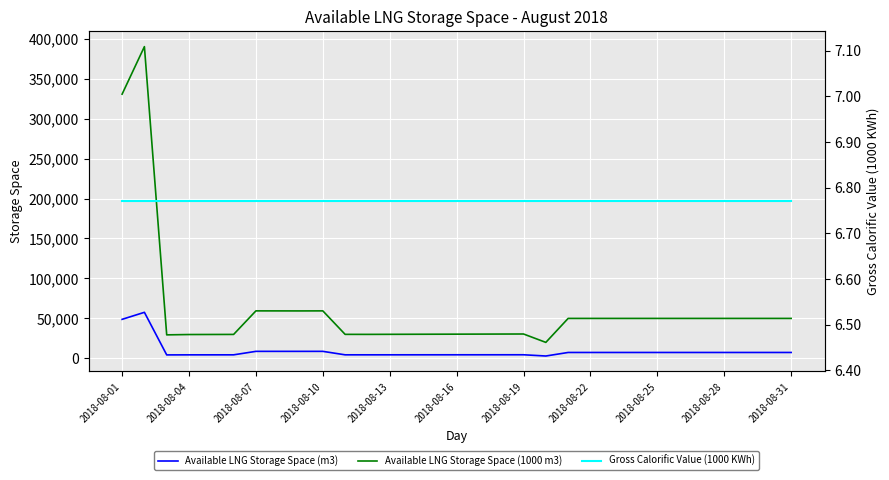

What value does the Available LNG Storage Space (1000 m3) series have at 16?

30357.0